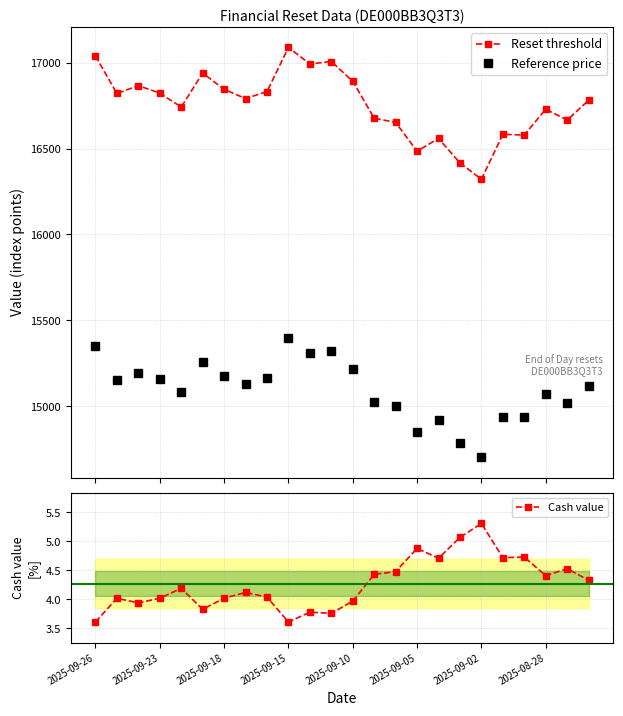

What is the difference between the Reference price values at 2025-09-26 and 14?

348.2